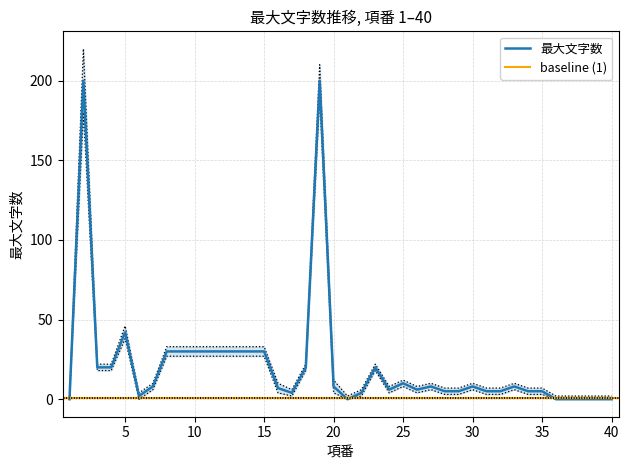

How many values in the 最大文字数 series are below 8?

19